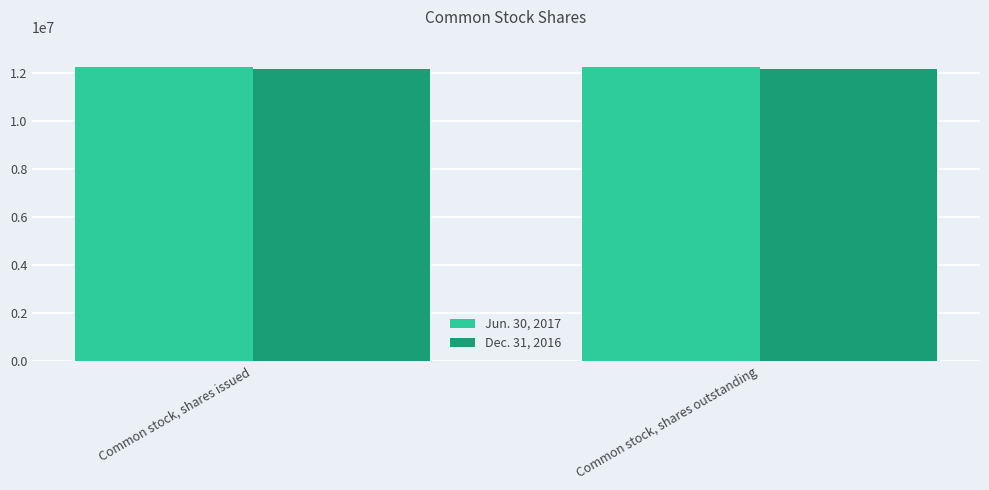

Read the Dec. 31, 2016 value at Common stock, shares issued.

12158542